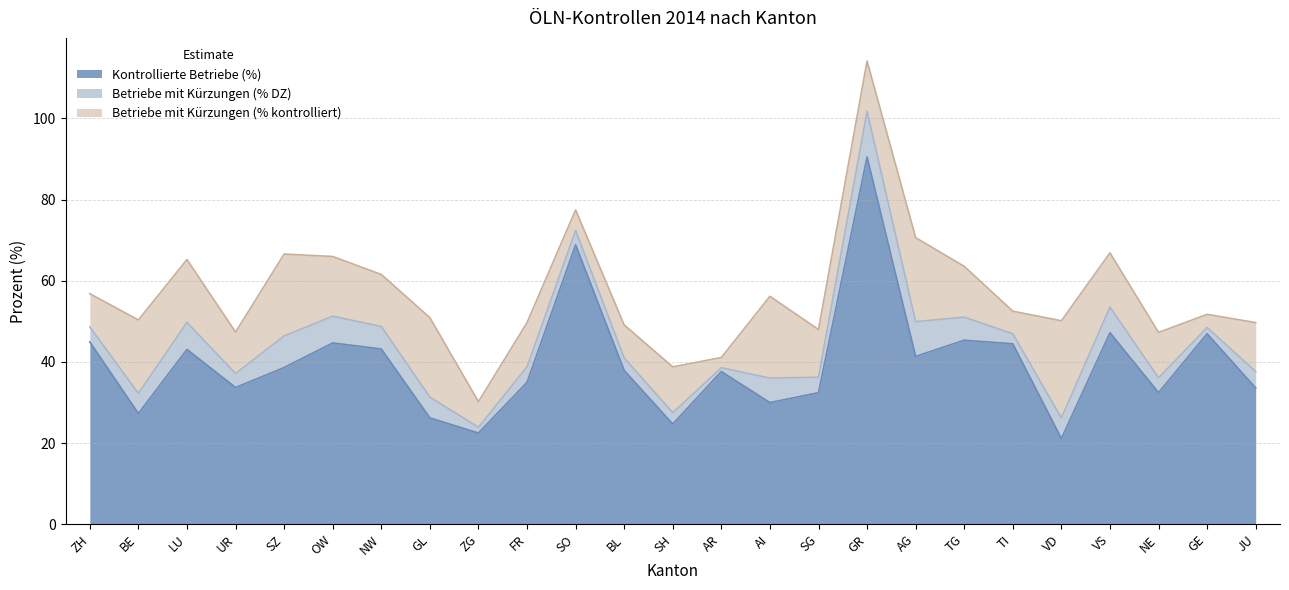

True or false: Kontrollierte Betriebe (%) has a value of 61.4 at BL.

False